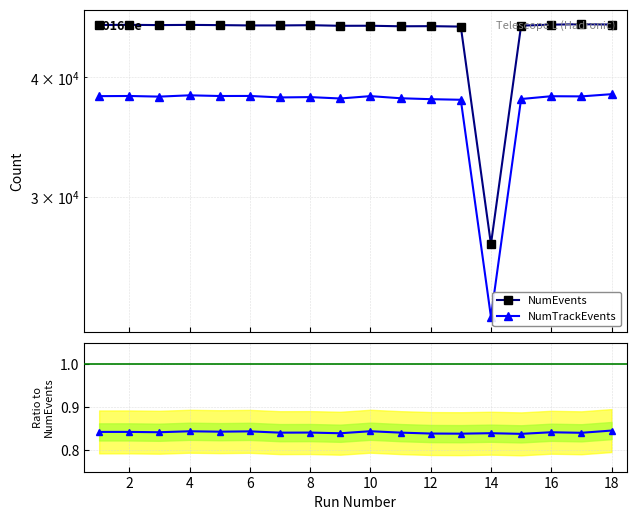

Read the Ratio to NumEvents value at 16.

0.8